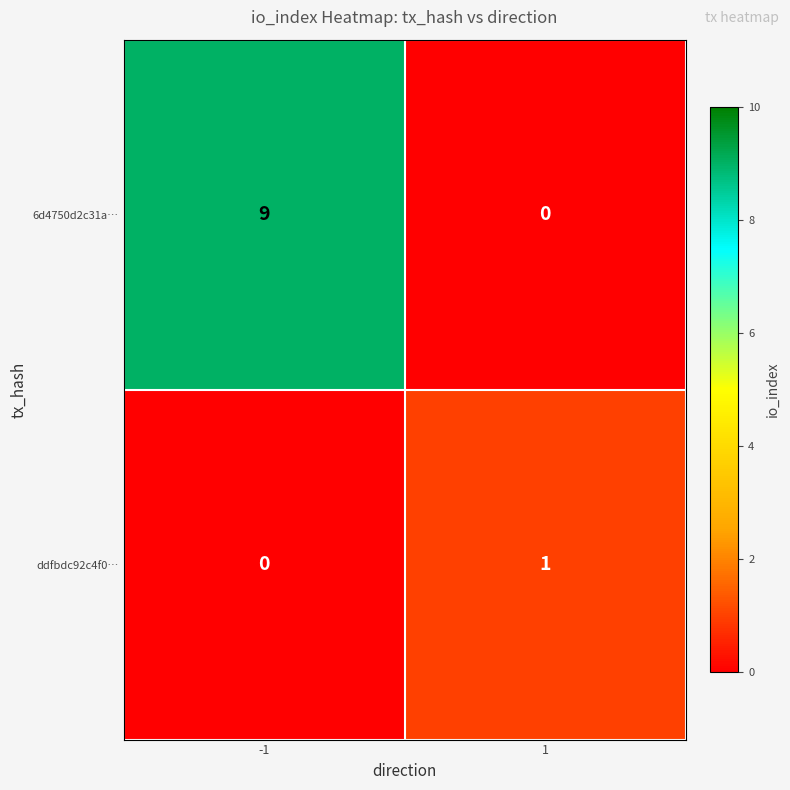

Is it true that 6d4750d2c31a… equals 9 at -1?

True